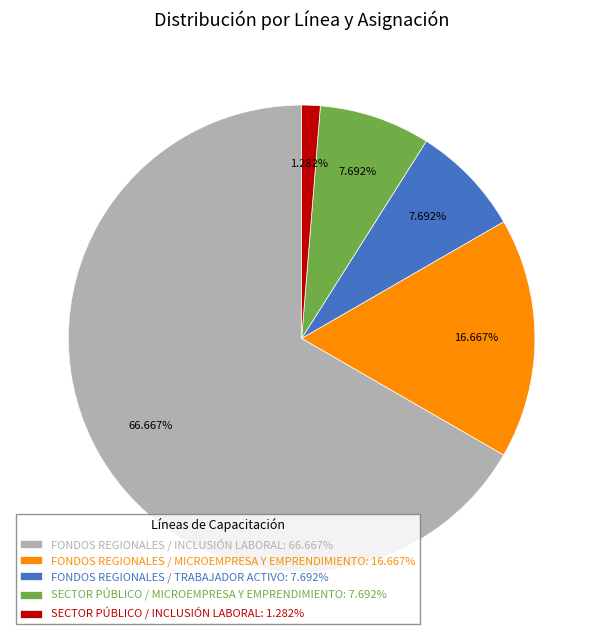

Is there any slice that represents more than half of the pie?

Yes